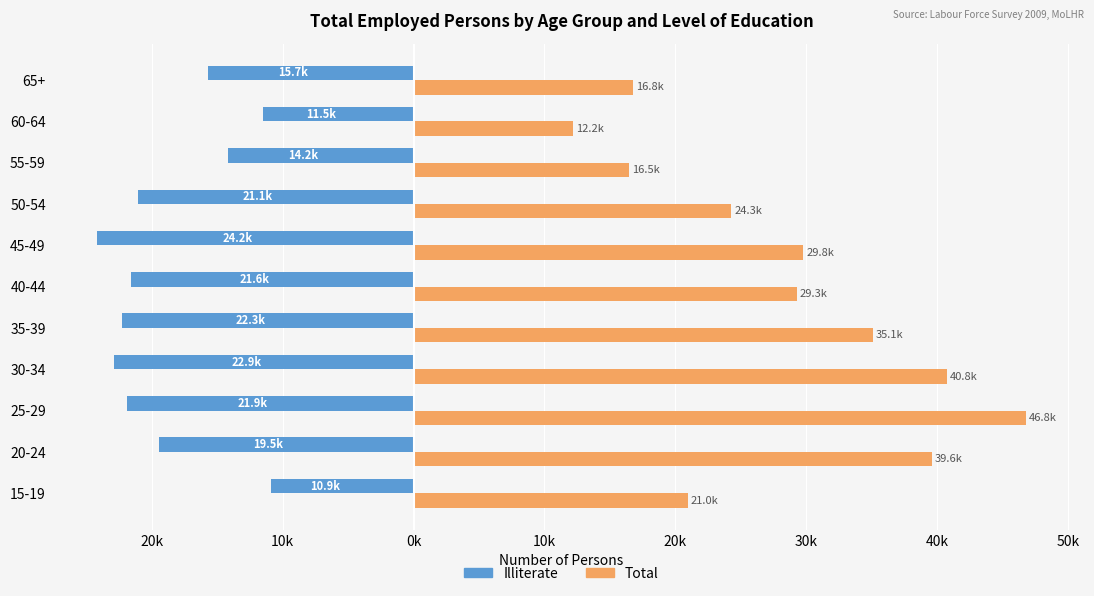

What are all the series names shown in the legend?

Illiterate, Total